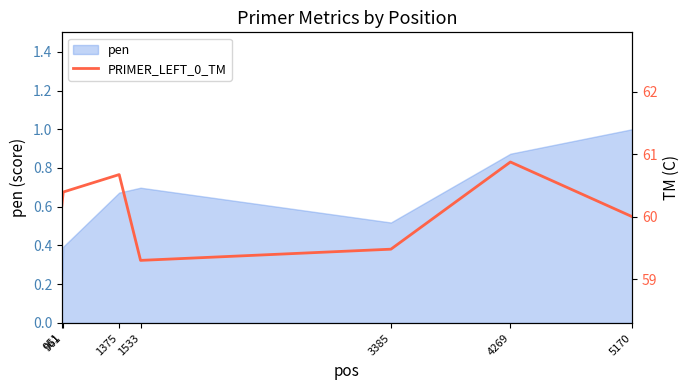

What is the maximum value for pen?

1.0